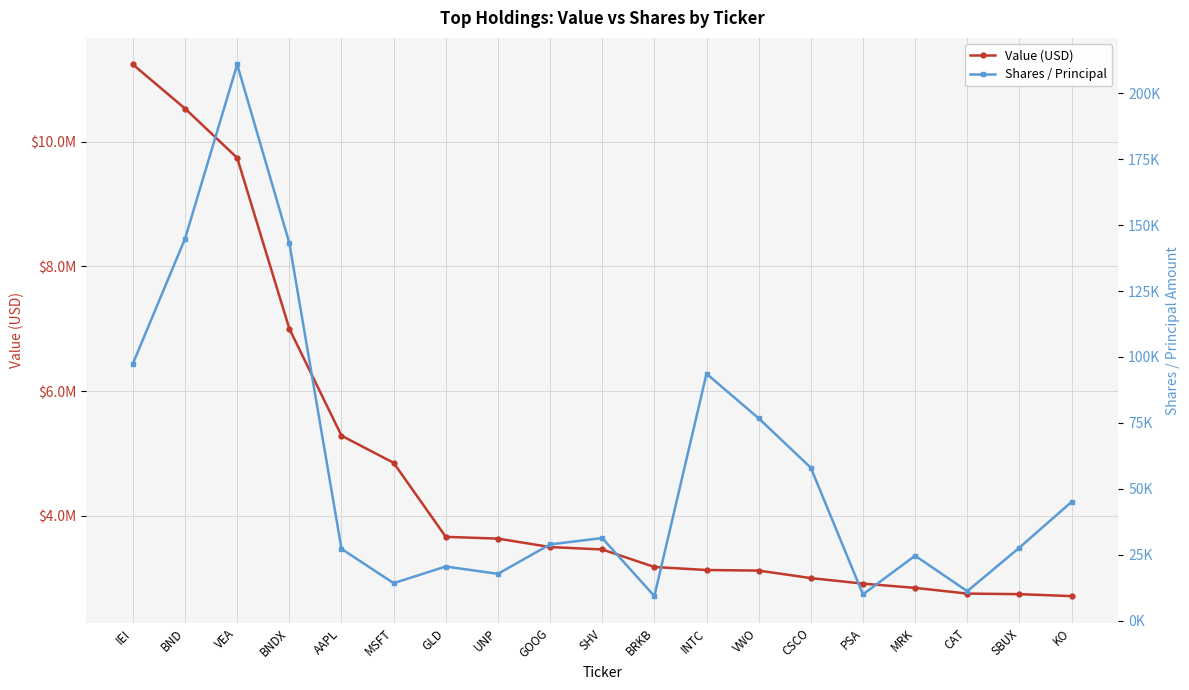

Reading left to right, what are all the values shown in this chart?

Value (USD): 11237043	10529946	9739685	6999909	5285295	4849971	3663092	3634665	3499541	3460730	3179825	3131088	3122149	3001851	2912671	2844594	2753300	2743962	2712610
Shares / Principal: 97493	144861	210907	143206	27248	14242	20548	17763	28929	31333	9325	93633	76749	58018	9979	24652	11190	27700	45045